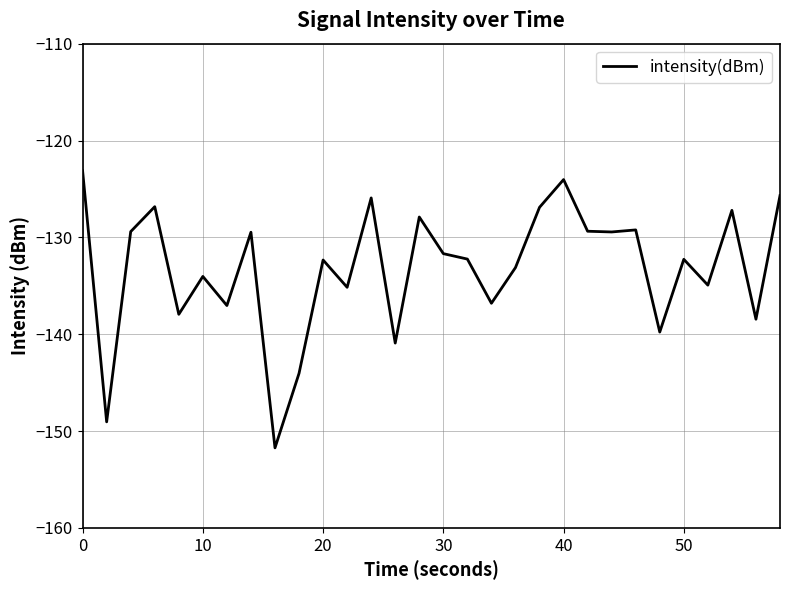

Does the chart display data point markers on the line(s)?

No